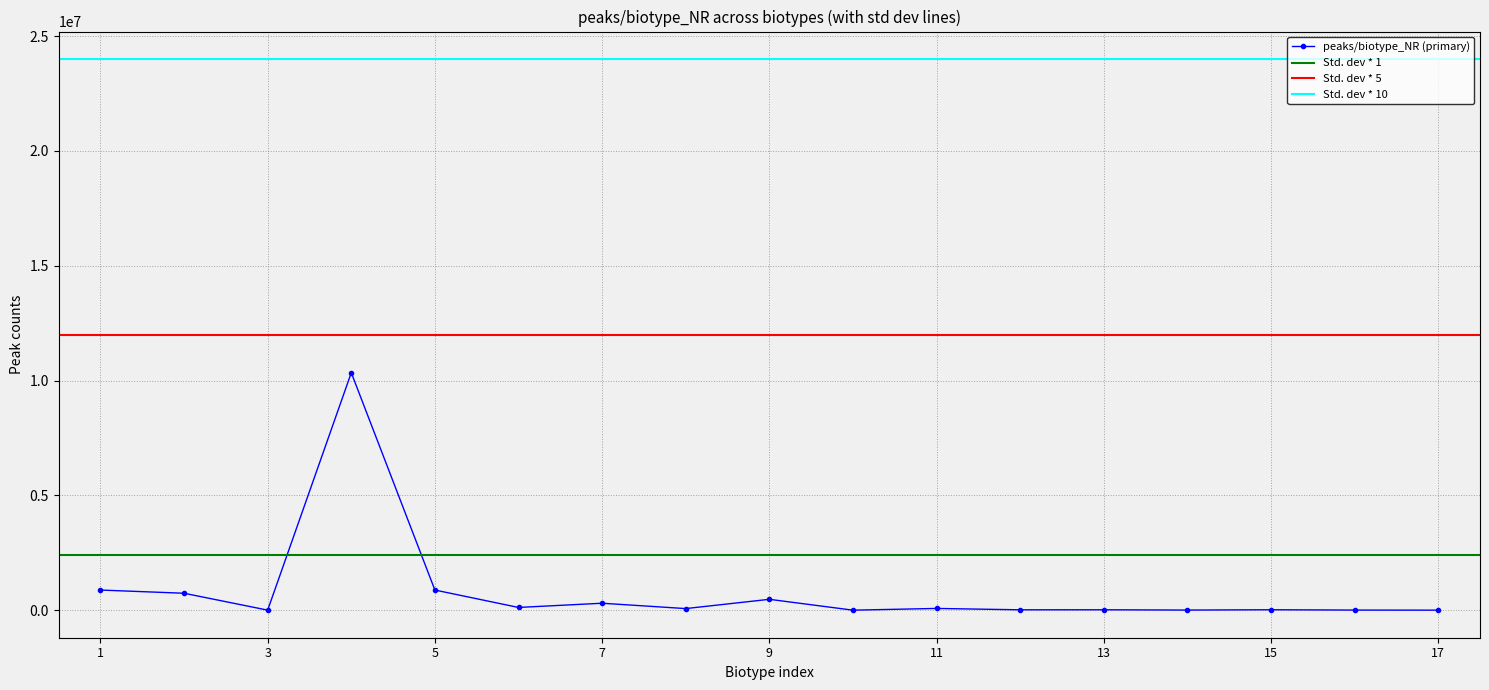

True or false: peaks/biotype_NR (primary) has more than 0 points higher than both neighbors.

True